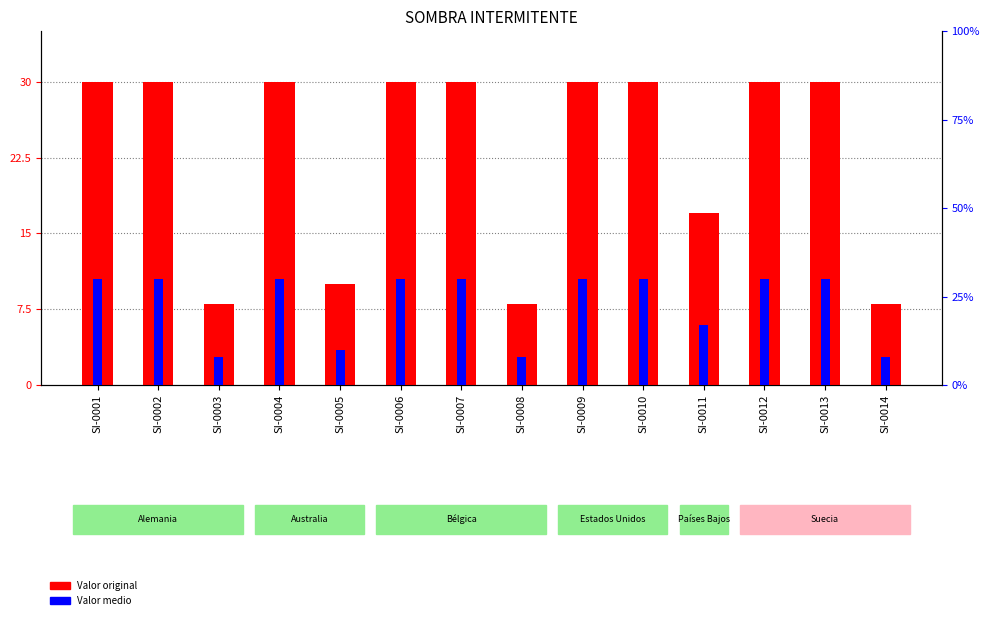

What is the average value of the Valor original series?

23